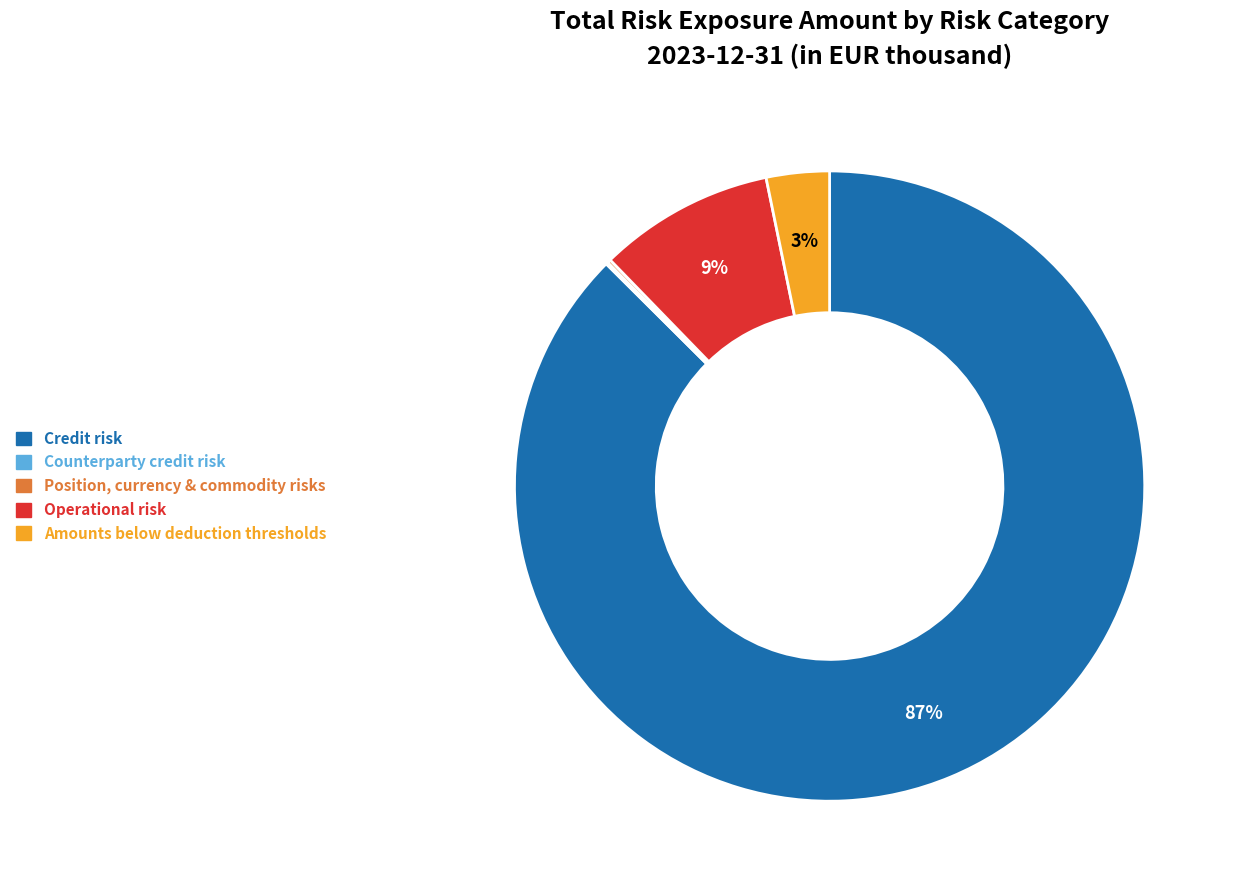

What percentage is the Amounts below deduction thresholds slice, to the nearest percent?

3%